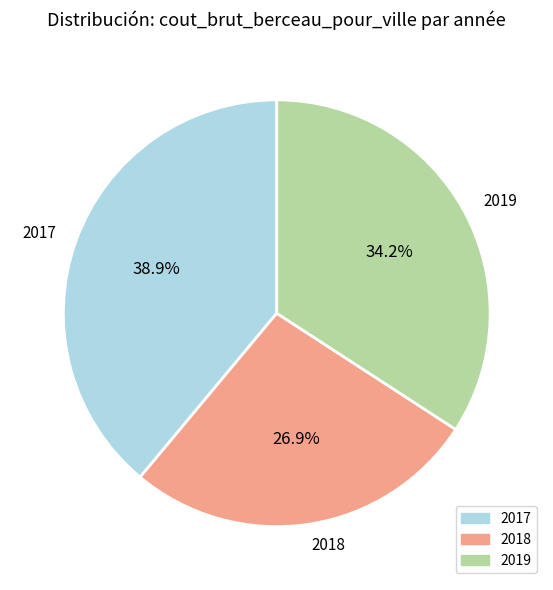

Combined, what portion of the pie is 2018 and 2019?

61.1%